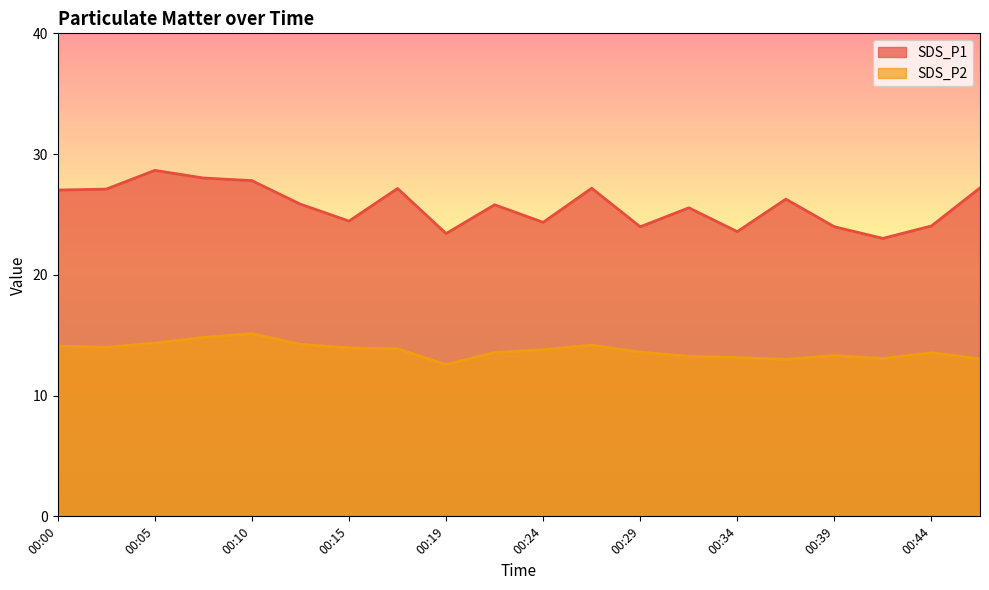

Reading right to left, what are all the values shown in this chart?

SDS_P1: 00:46=27.2	00:44=24.1	00:41=23.0	00:39=24.0	00:36=26.3	00:34=23.6	00:32=25.6	00:29=24.0	00:27=27.2	00:24=24.4	00:22=25.8	00:19=23.4	00:17=27.1	00:15=24.4	00:12=25.9	00:10=27.8	00:07=28.0	00:05=28.6	00:02=27.1	00:00=27.0
SDS_P2: 00:46=13.1	00:44=13.6	00:41=13.1	00:39=13.3	00:36=13.0	00:34=13.2	00:32=13.2	00:29=13.6	00:27=14.2	00:24=13.8	00:22=13.6	00:19=12.6	00:17=13.9	00:15=13.9	00:12=14.2	00:10=15.1	00:07=14.8	00:05=14.3	00:02=14.0	00:00=14.1